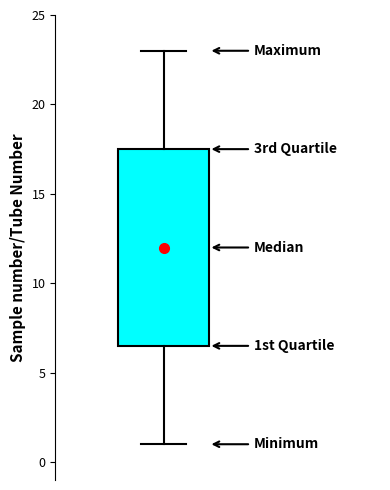

Transcribe this box plot: give where the median line is, the range the box spans, and where the two whiskers end, as read against the y-axis. The values are not printed on the chart, so give them approximately, as read against the axis.

median 12.0, box 6.5 to 17.5, whiskers 1.0 to 23.0